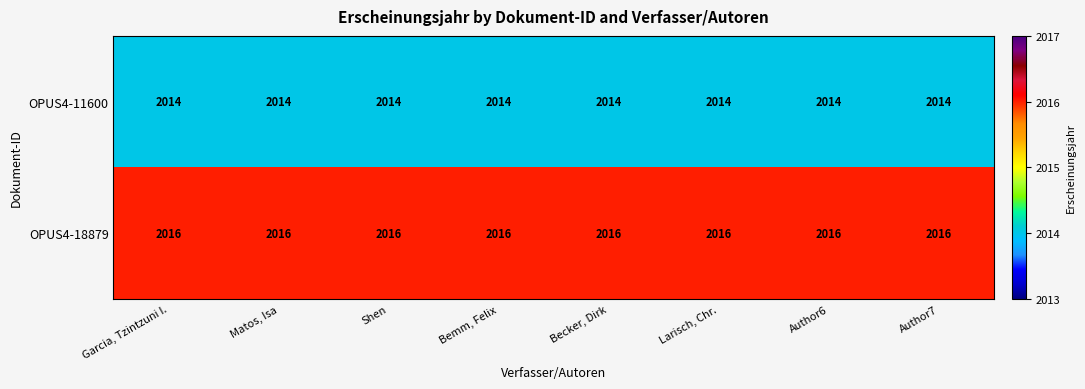

What is the lowest value of the OPUS4-18879 series?

2016